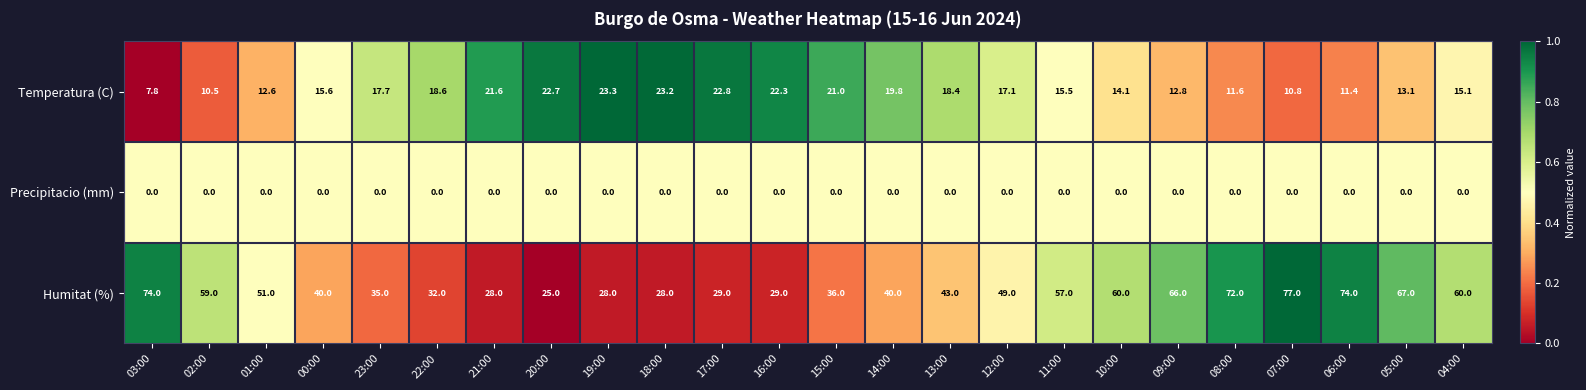

Is it true that Humitat (%) equals 40.0 at 14:00?

True